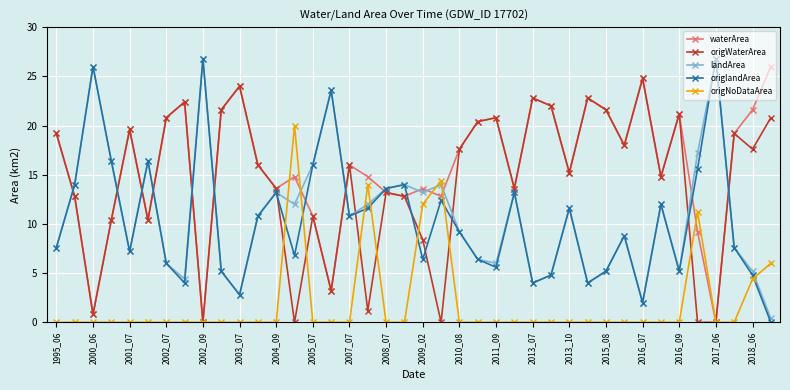

What is the value of the origWaterArea point at the 40th from the left?

20.8